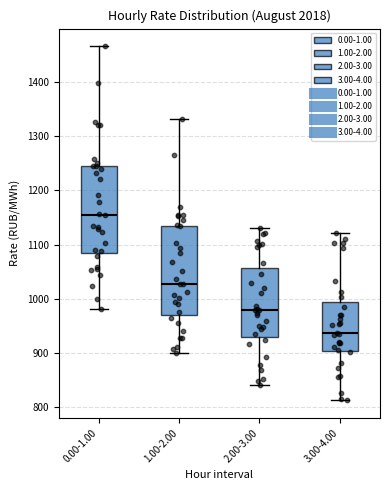

Reading left to right, transcribe this box plot: for each box, give where its median line is, the range the box spans, and where its two whiskers end, as read against the y-axis. The values are not printed on the chart, so give them approximately, as read against the axis.

0.00-1.00: median 1160, box 1080 to 1240, whiskers 980 to 1470
1.00-2.00: median 1030, box 970 to 1140, whiskers 900 to 1330
2.00-3.00: median 980, box 930 to 1060, whiskers 840 to 1130
3.00-4.00: median 940, box 900 to 990, whiskers 810 to 1120